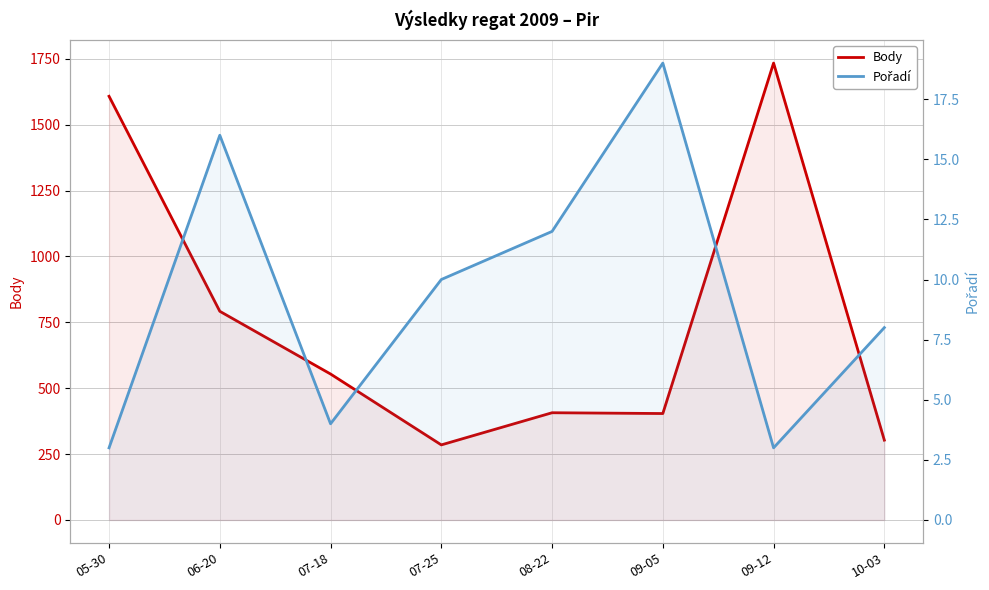

What is the smallest value displayed?

3